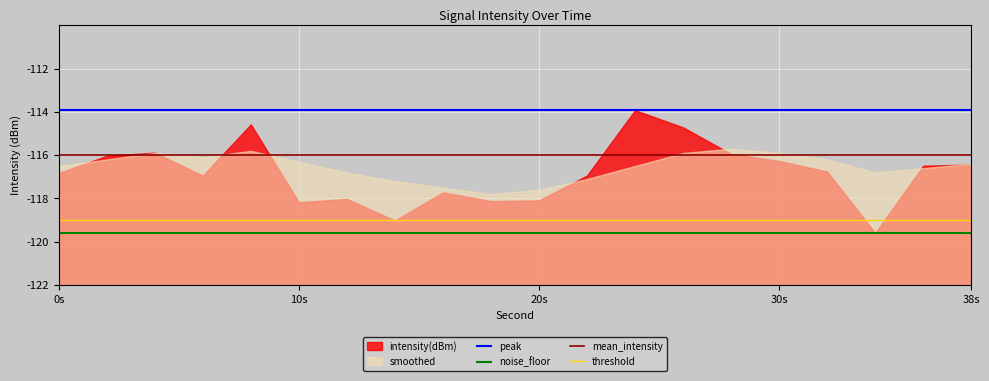

True or false: peak and smoothed intersect in this chart.

False